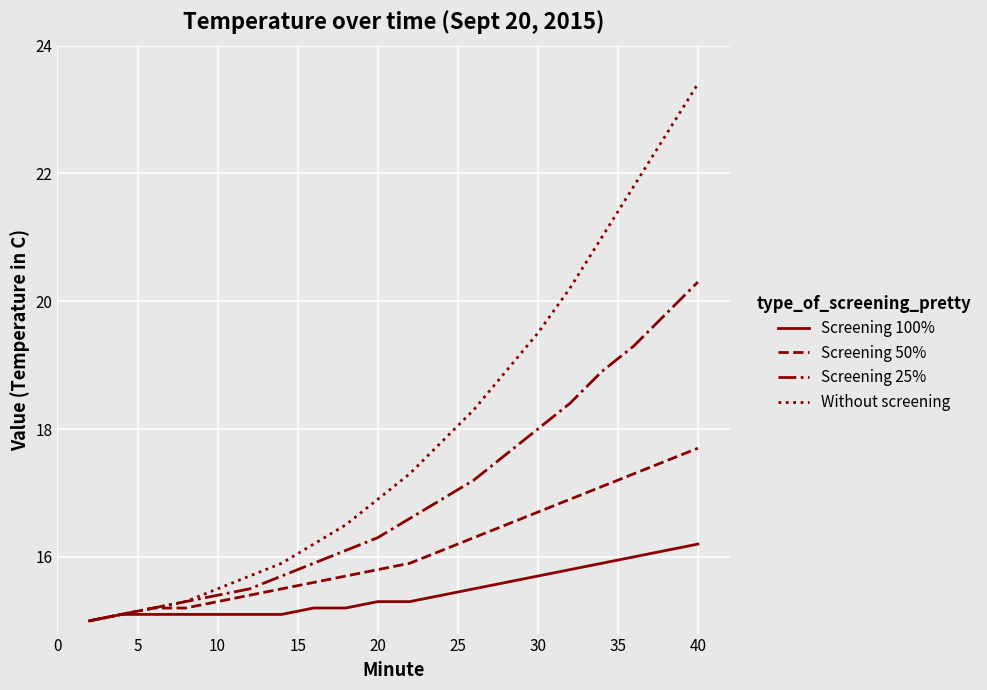

Rank the series by their maximum value, from lowest to highest.

Screening 100%, Screening 50%, Screening 25%, Without screening